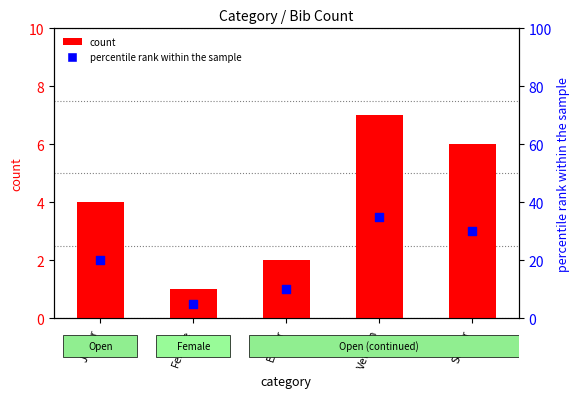

Is the value of count at Senior greater than the value of percentile rank within the sample at Female?

Yes